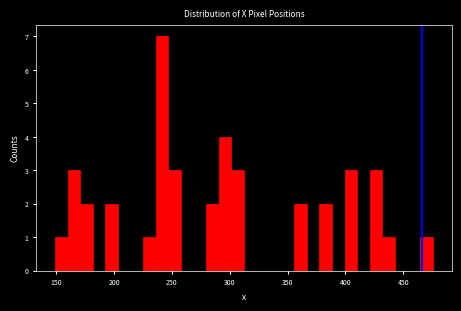

Around what value on the x-axis is the tallest bar? Give the approximate position of its centre, as read against the axis.

240